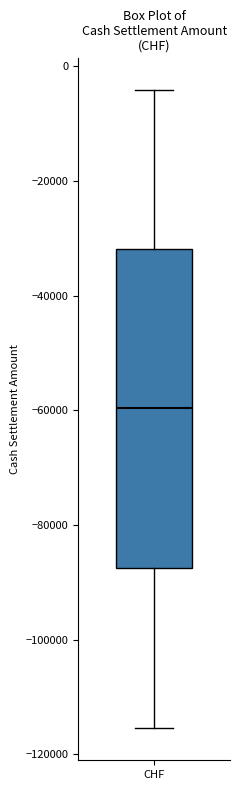

Where is the upper edge of the box for CHF on the y-axis? The values are not printed on the chart, so give them approximately, as read against the axis.

-32000